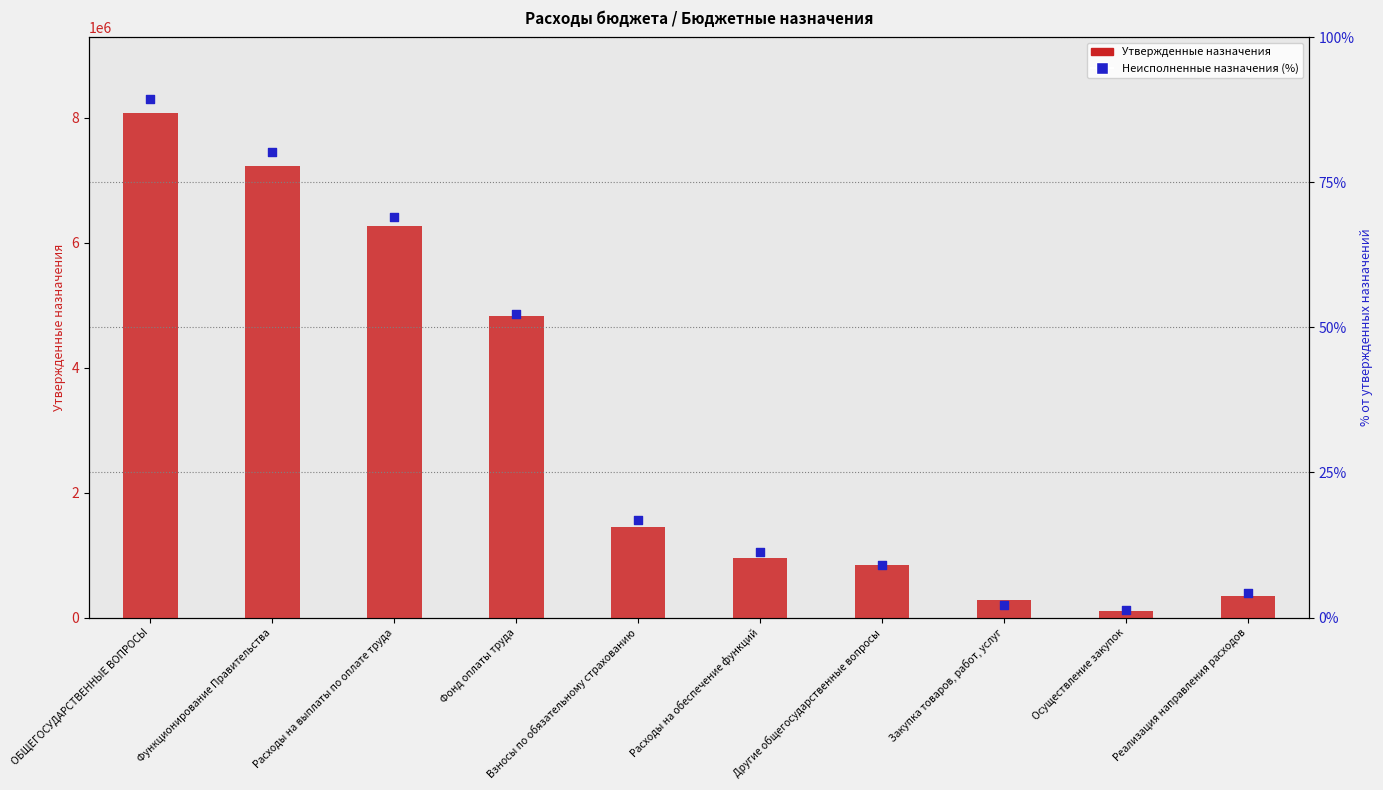

At which category is the sum across all series the highest?

ОБЩЕГОСУДАРСТВЕННЫЕ ВОПРОСЫ